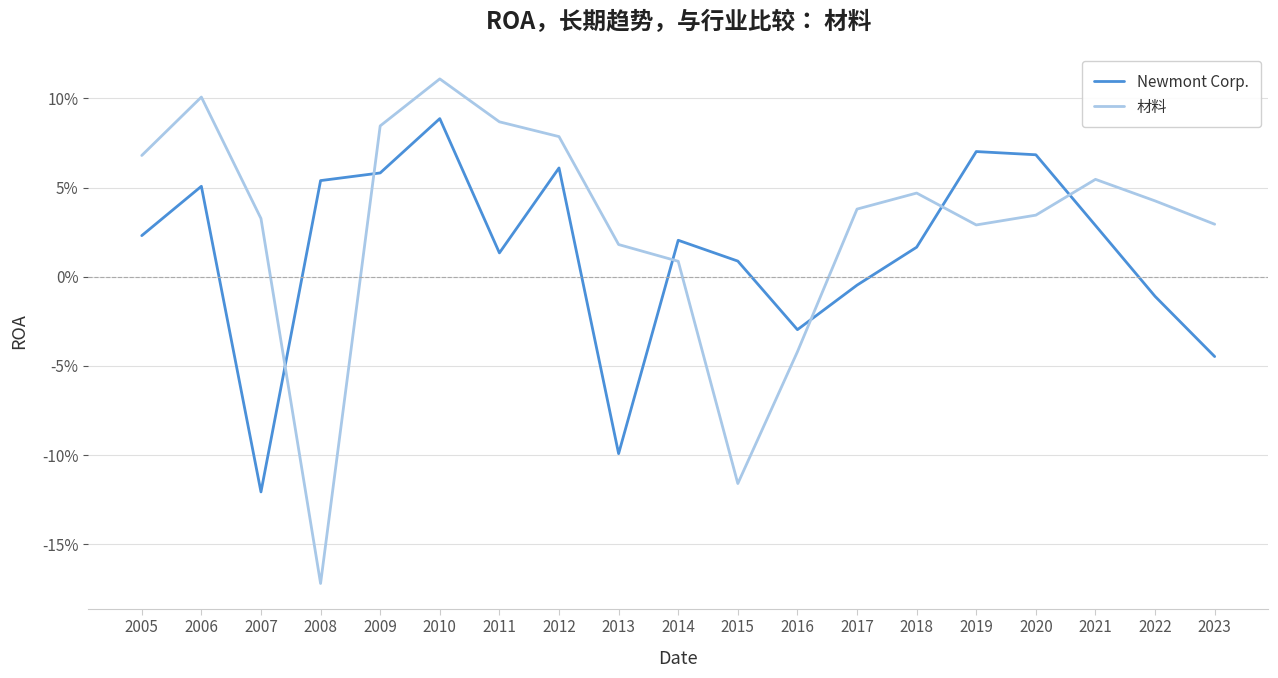

Does the chart have visible grid lines?

Yes